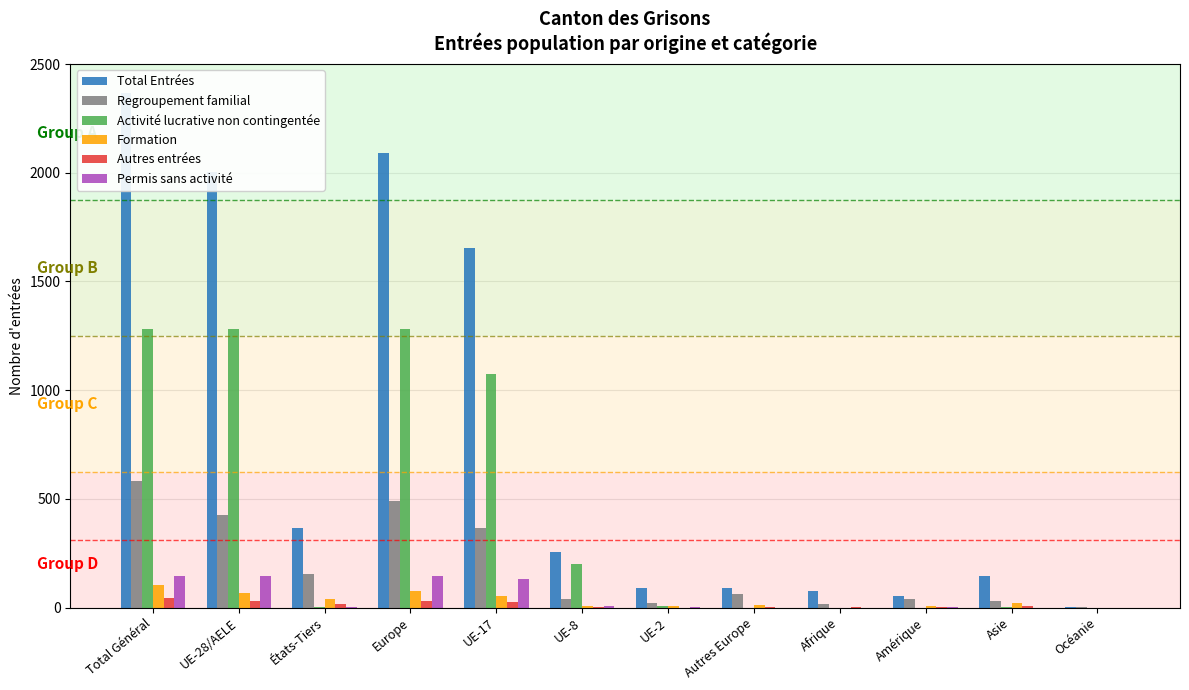

Does the chart contain stacked bars?

No